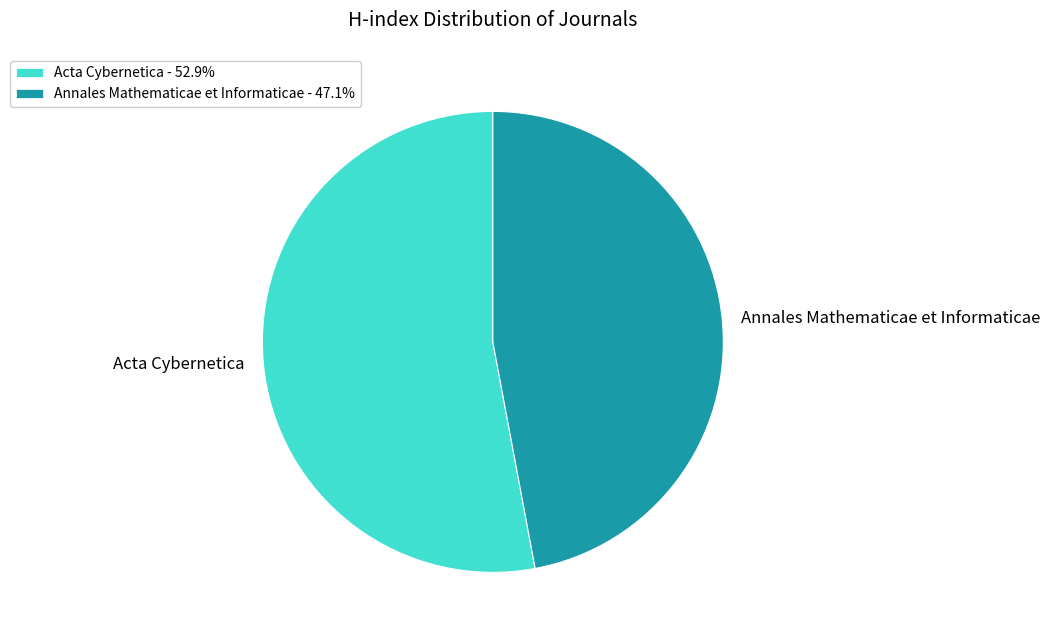

Does any single category account for the majority?

Yes